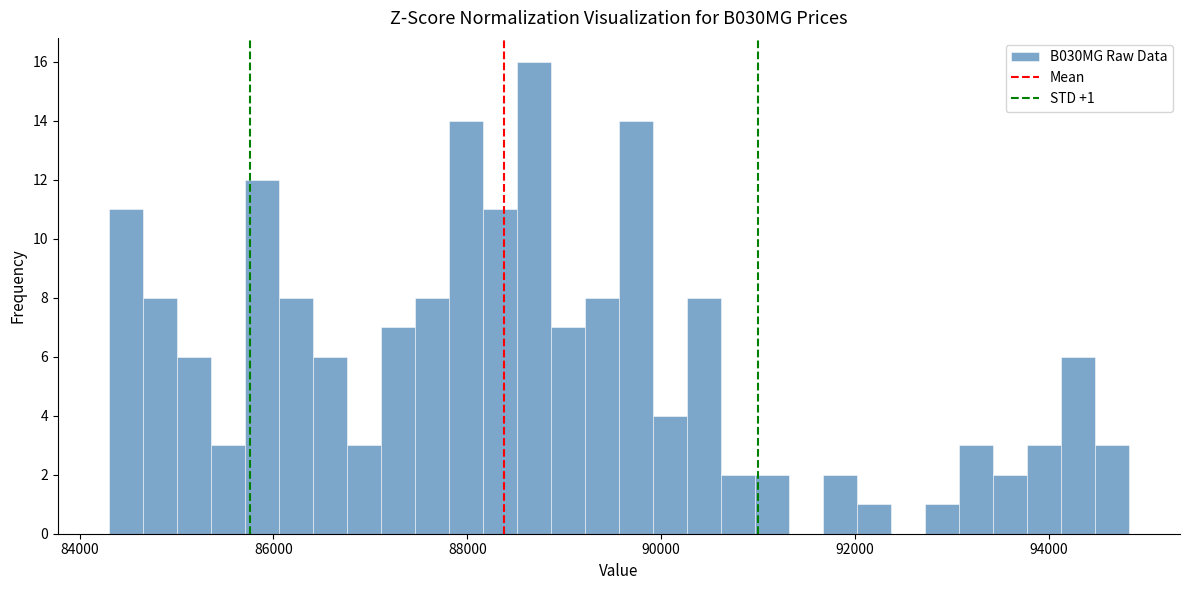

Around what value on the x-axis is the tallest bar? Give the approximate position of its centre, as read against the axis.

88600